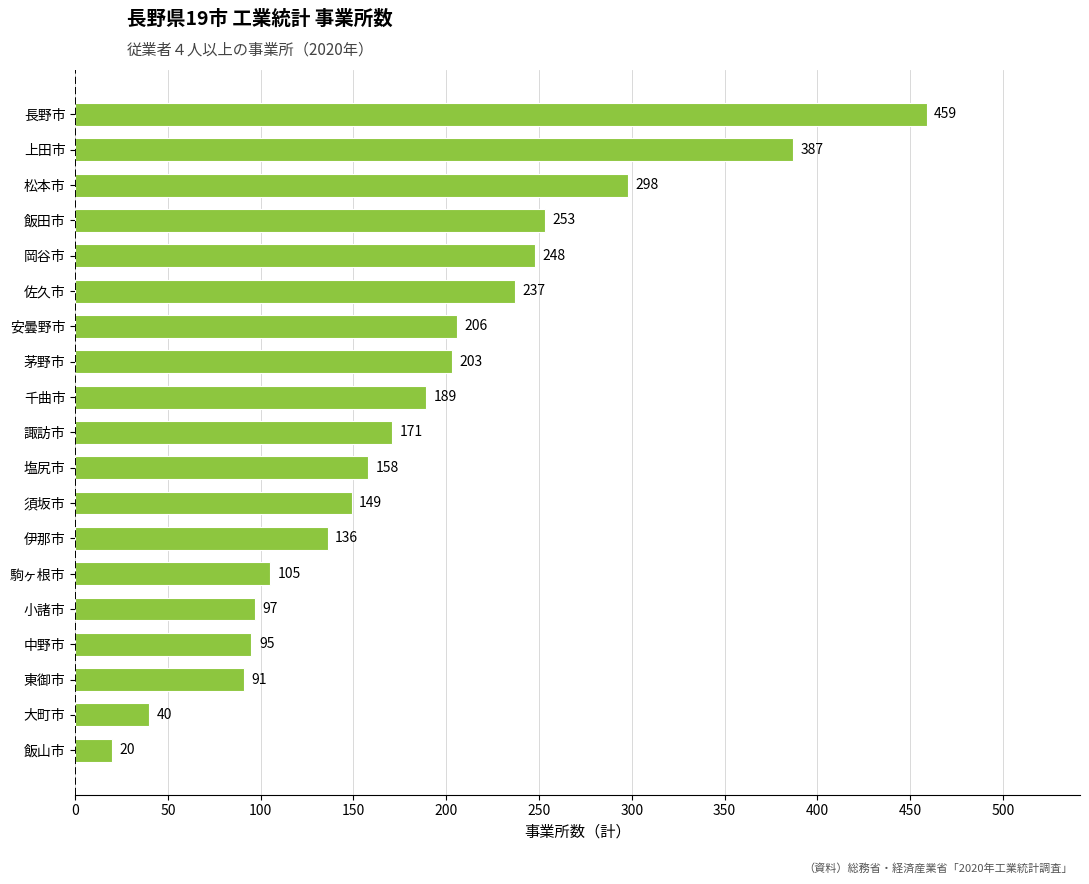

What is the difference between the maximum and second lowest values?

419